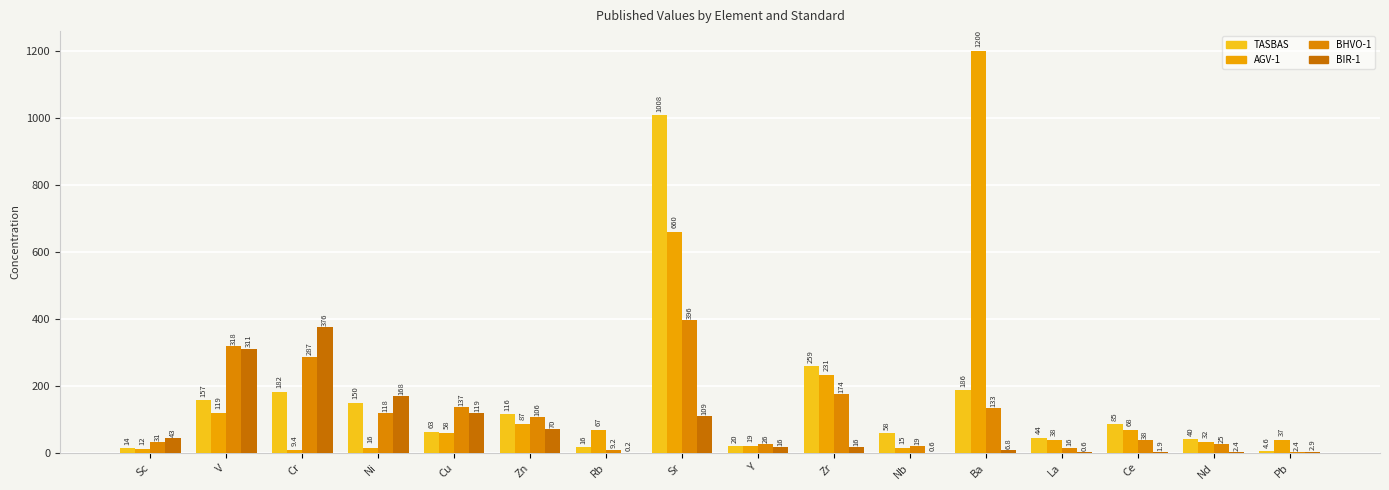

Does the chart contain stacked bars?

No